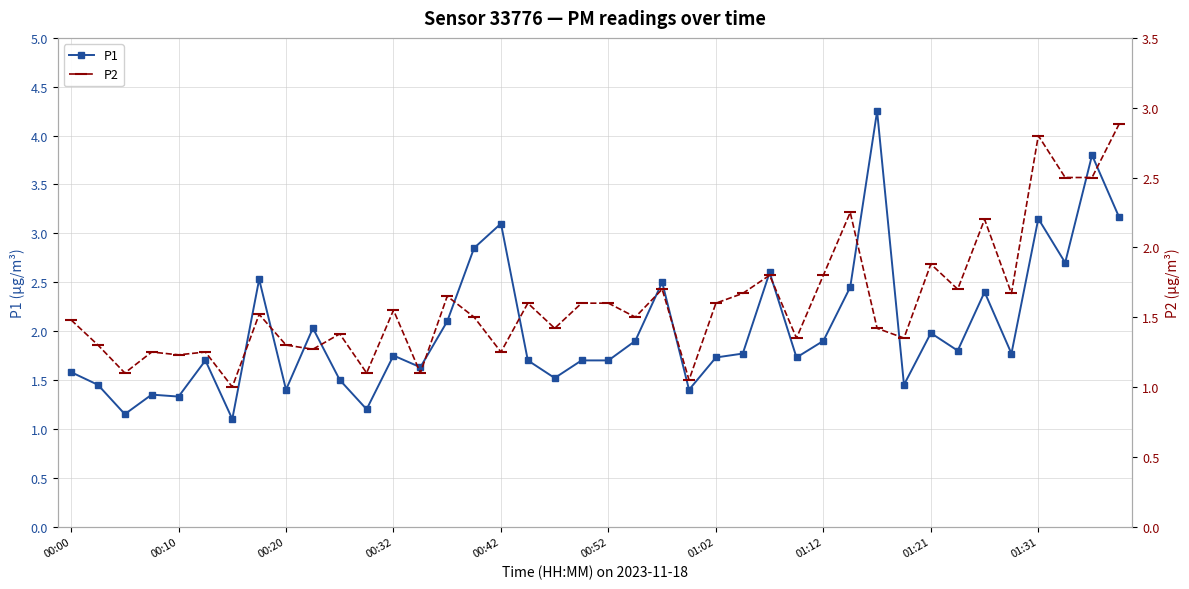

What is the minimum value for P1?

1.1